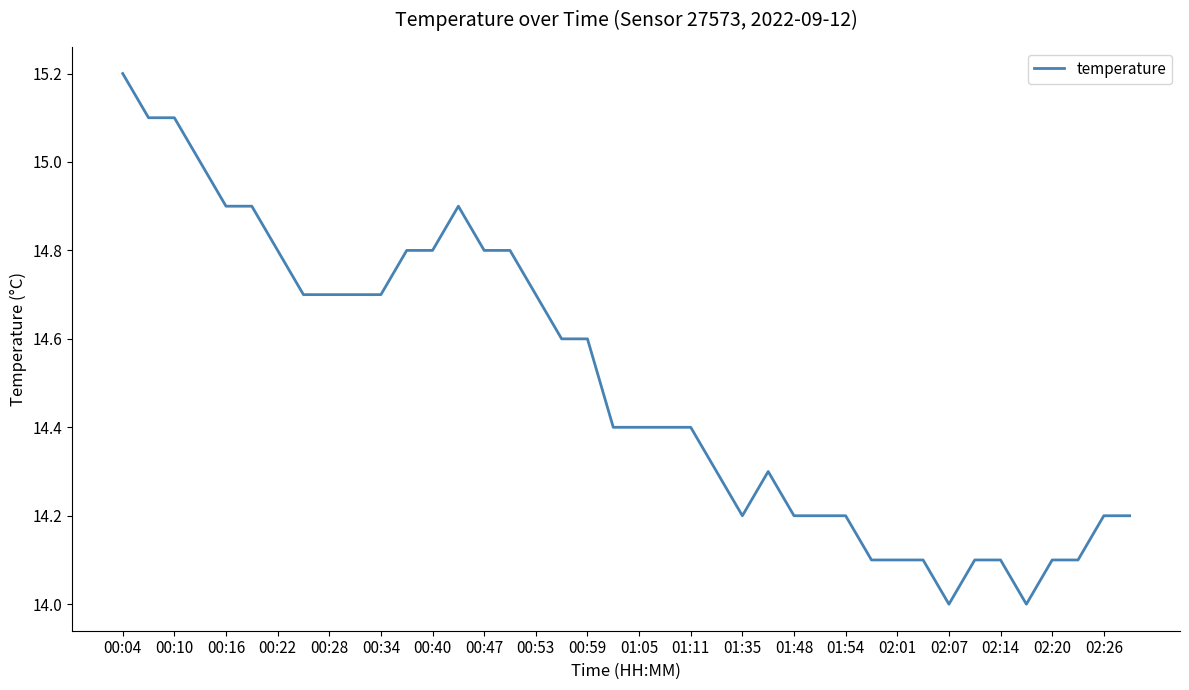

What is the minimum value shown in the chart?

14.0